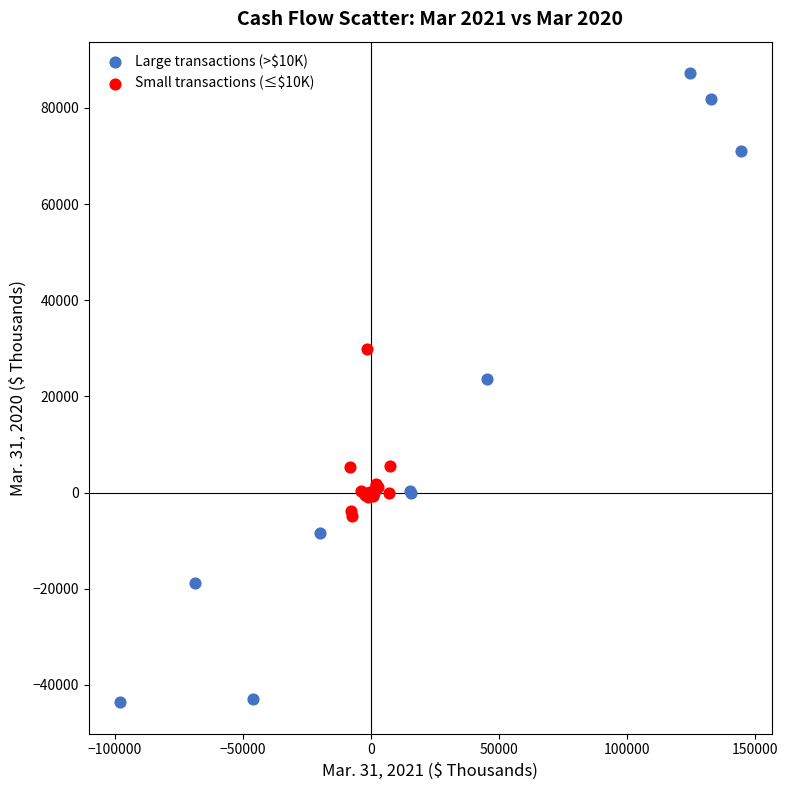

Which series reaches the maximum Y coordinate?

Large transactions (>$10K)